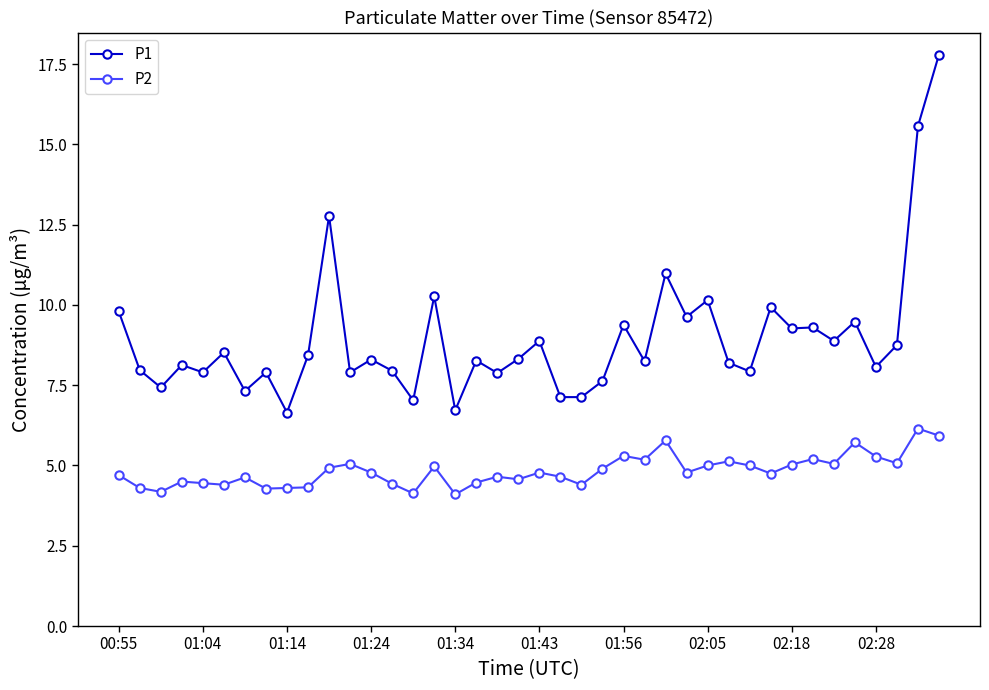

What is the smallest value displayed?

4.1